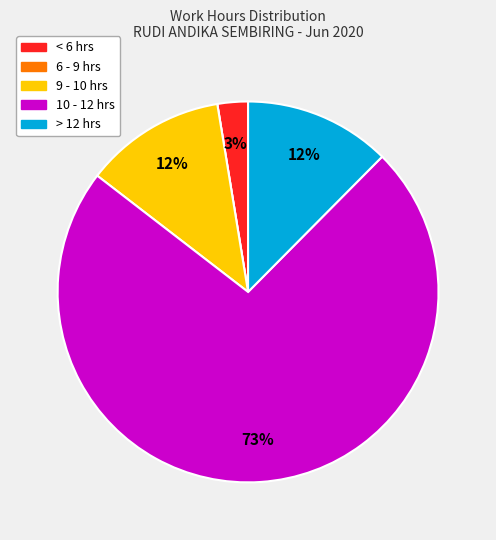

Between < 6 hrs and > 12 hrs, which is larger?

> 12 hrs